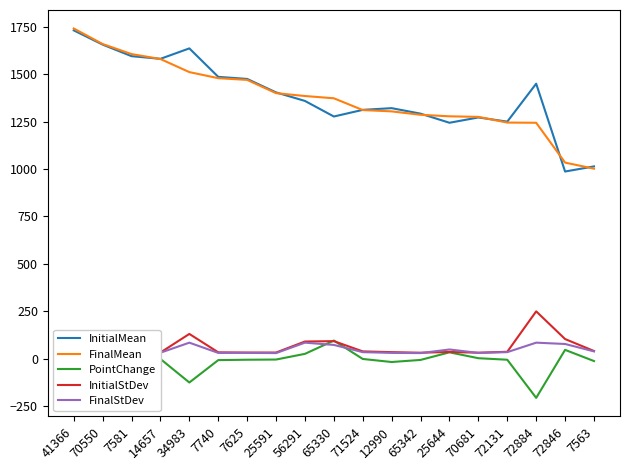

Which series ends up on top after the final intersection of InitialStDev and PointChange?

InitialStDev